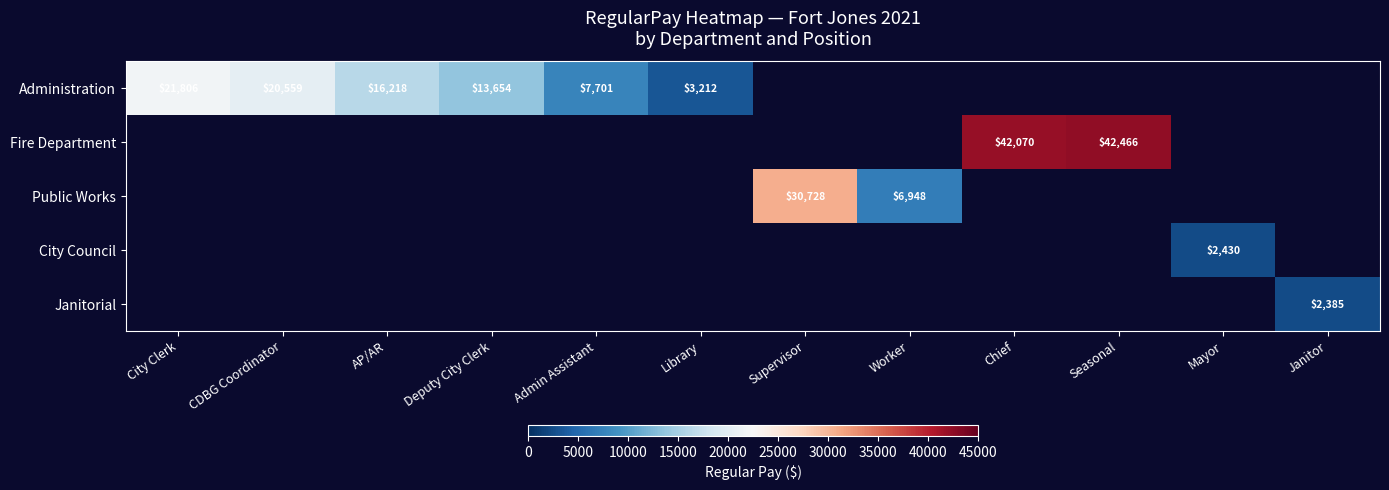

The value of Administration at Library is 5297. True or false?

False